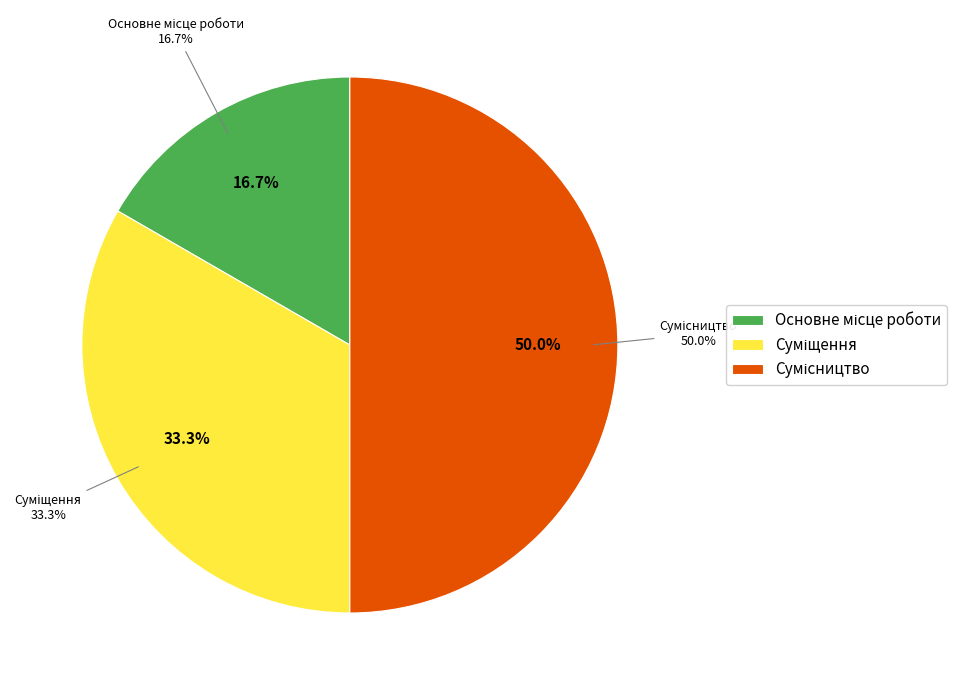

Do Сумісництво and Основне місце роботи together represent more than half of the pie?

Yes